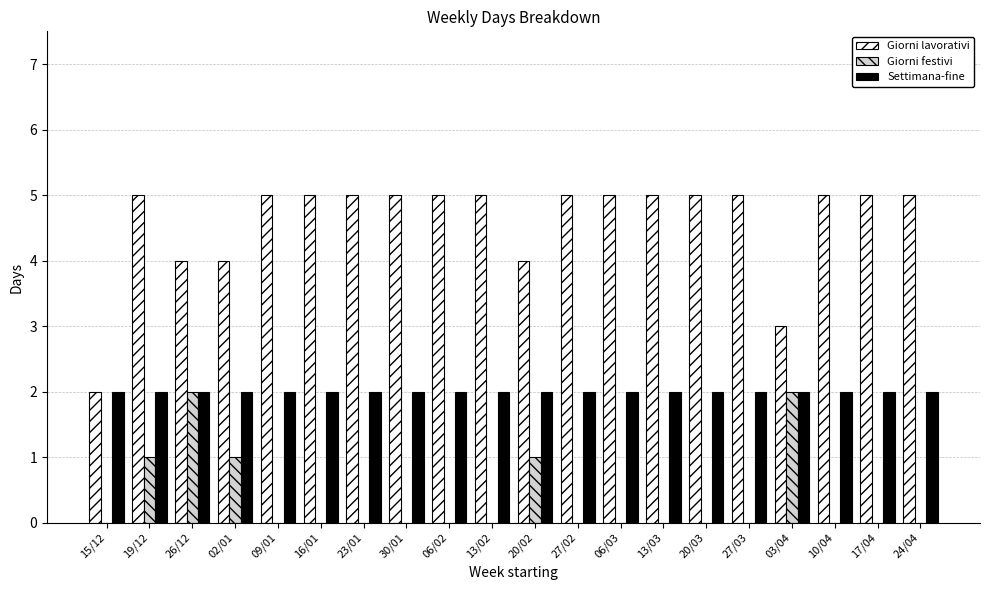

Is the value of Settimana-fine at 06/03 greater than the value of Giorni lavorativi at 09/01?

No